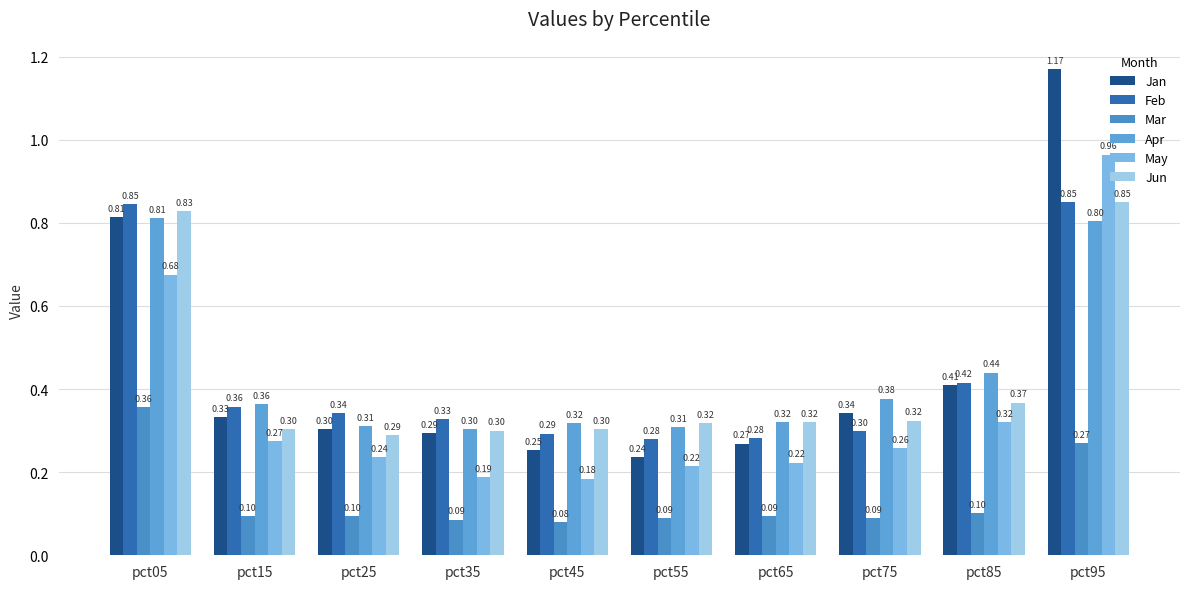

What is the difference between the Apr values at pct45 and pct05?

0.5